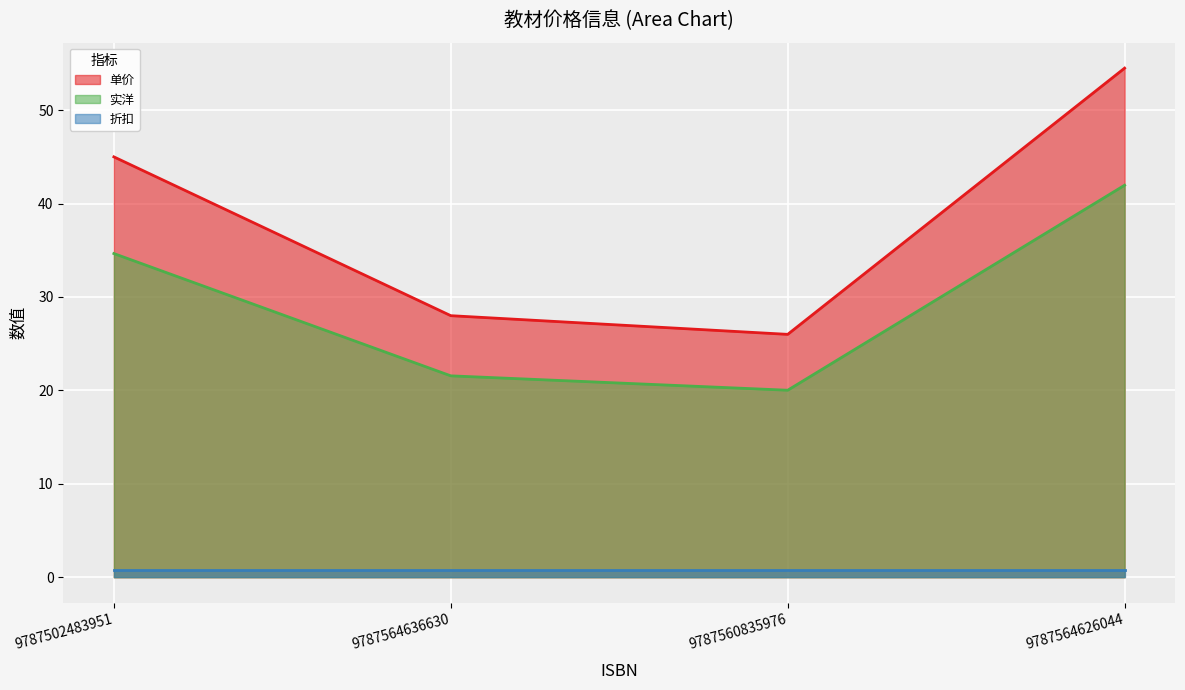

The value of 单价 at 9787502483951 is 12.9. True or false?

False